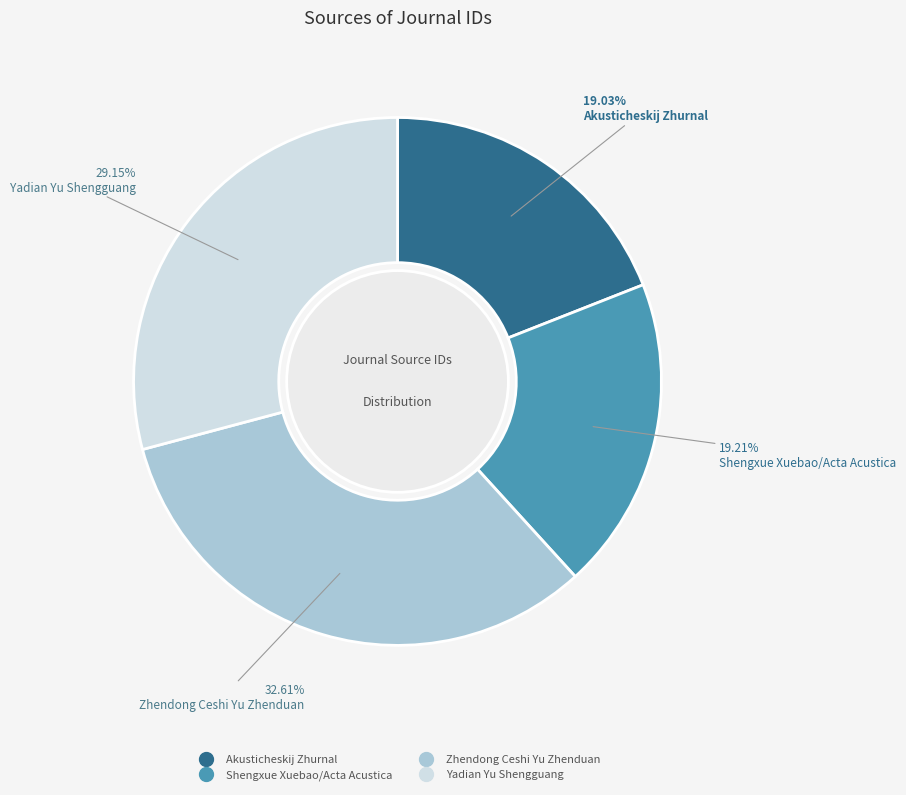

Approximately how many times larger is the value at Shengxue Xuebao/Acta Acustica compared to Zhendong Ceshi Yu Zhenduan?

0.6